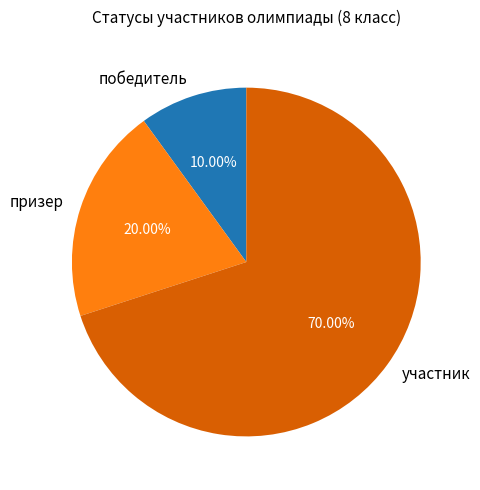

How many segments does this pie chart have?

3